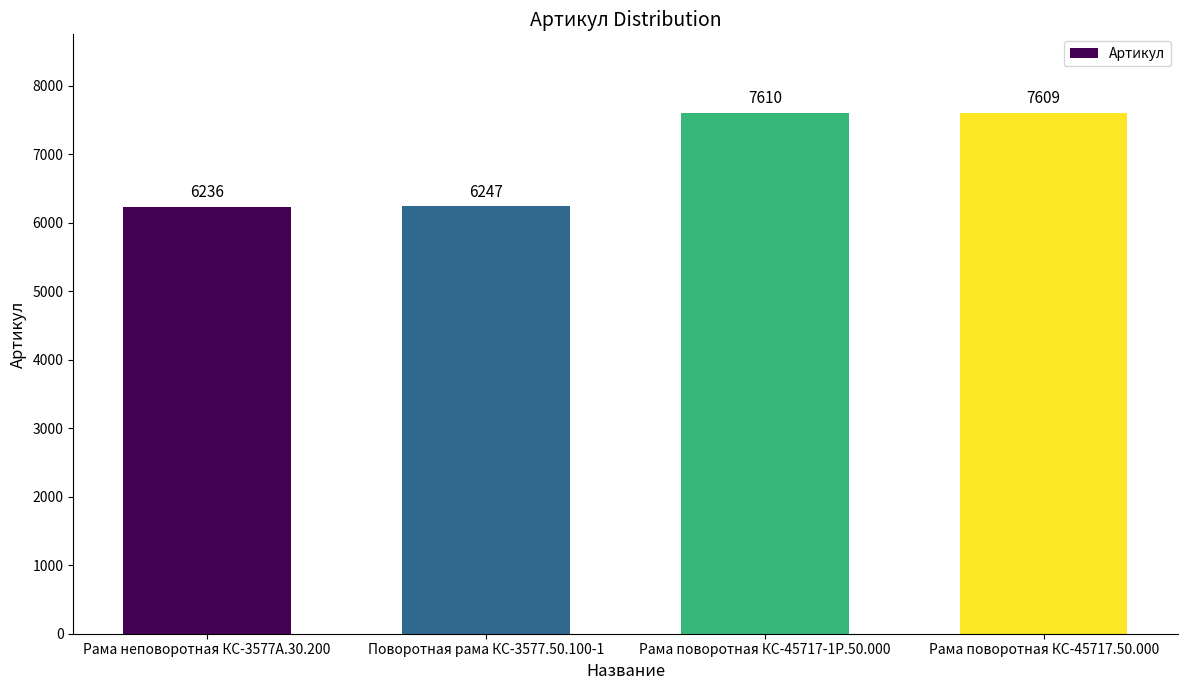

Rank the categories by value from highest to lowest.

Рама поворотная КС-45717-1Р.50.000, Рама поворотная КС-45717.50.000, Поворотная рама КС-3577.50.100-1, Рама неповоротная КС-3577А.30.200